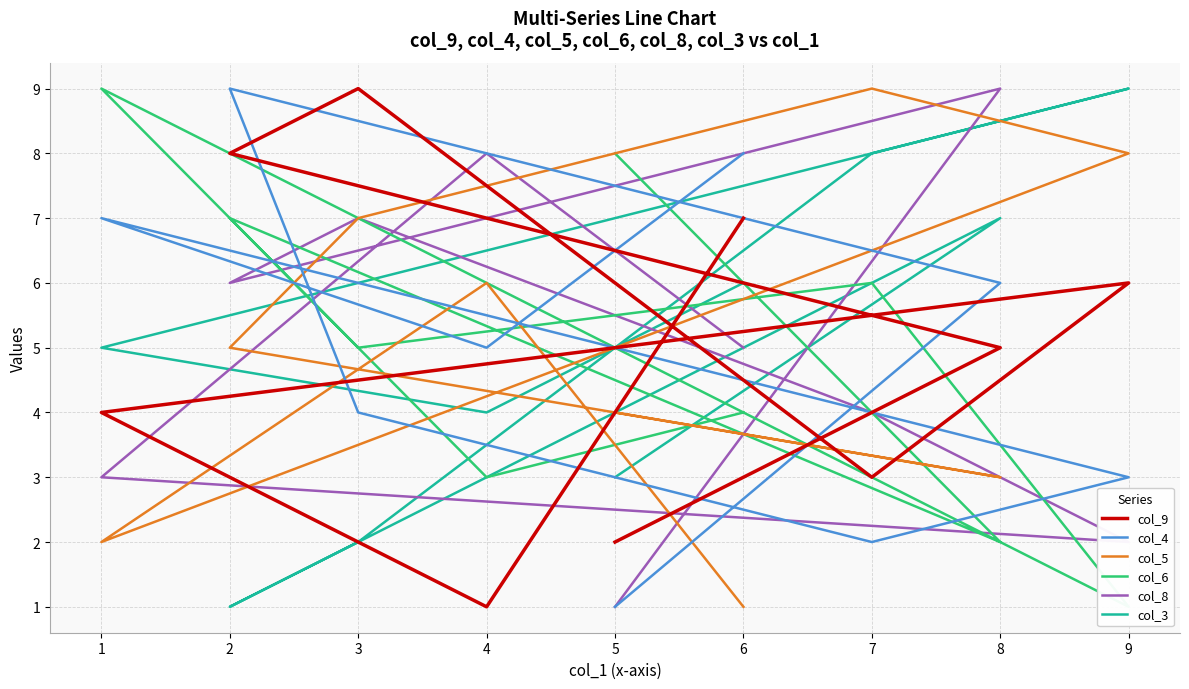

After their last crossing, which series has the higher values: col_4 or col_9?

col_9